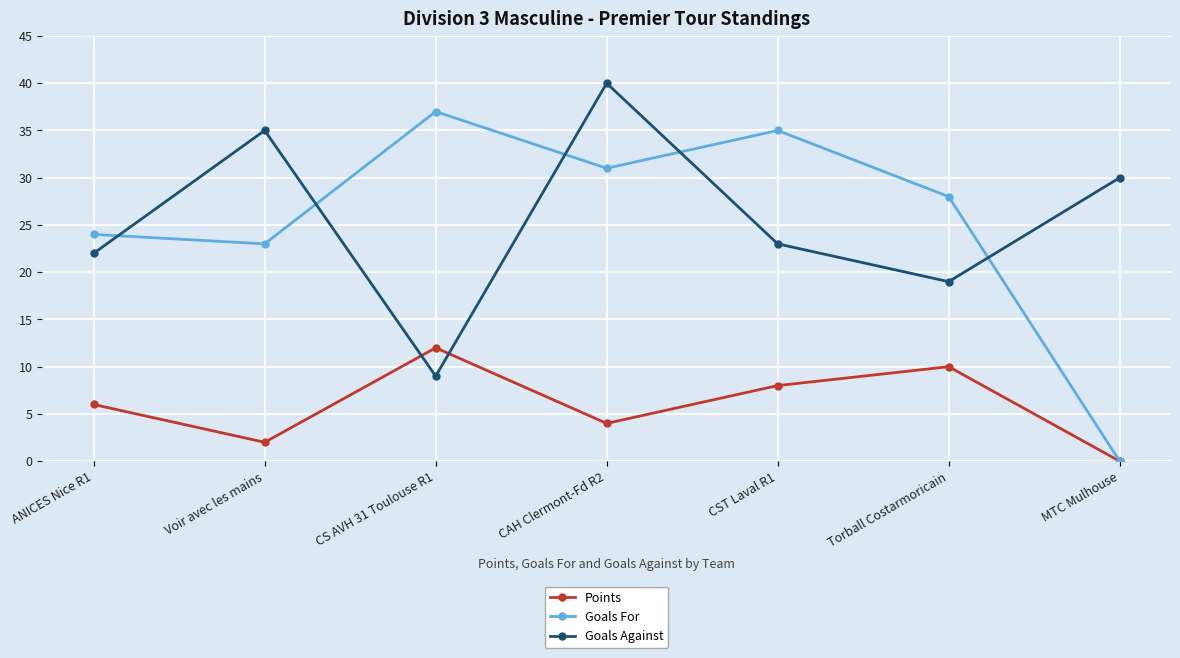

Between CS AVH 31 Toulouse R1 and MTC Mulhouse, which series saw the biggest shift?

Goals For